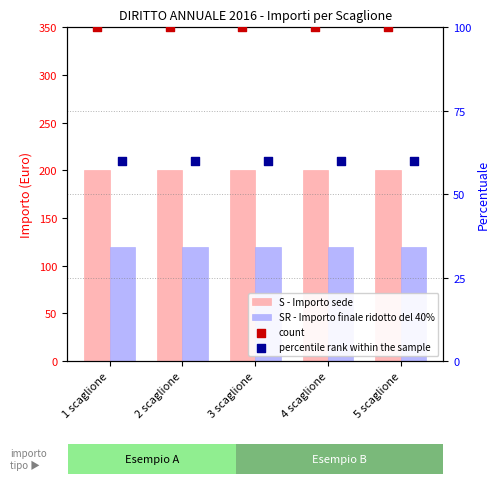

Is the value of percentile rank within the sample at 3 scaglione greater than the value of SR - Importo finale ridotto del 40% at 3 scaglione?

No